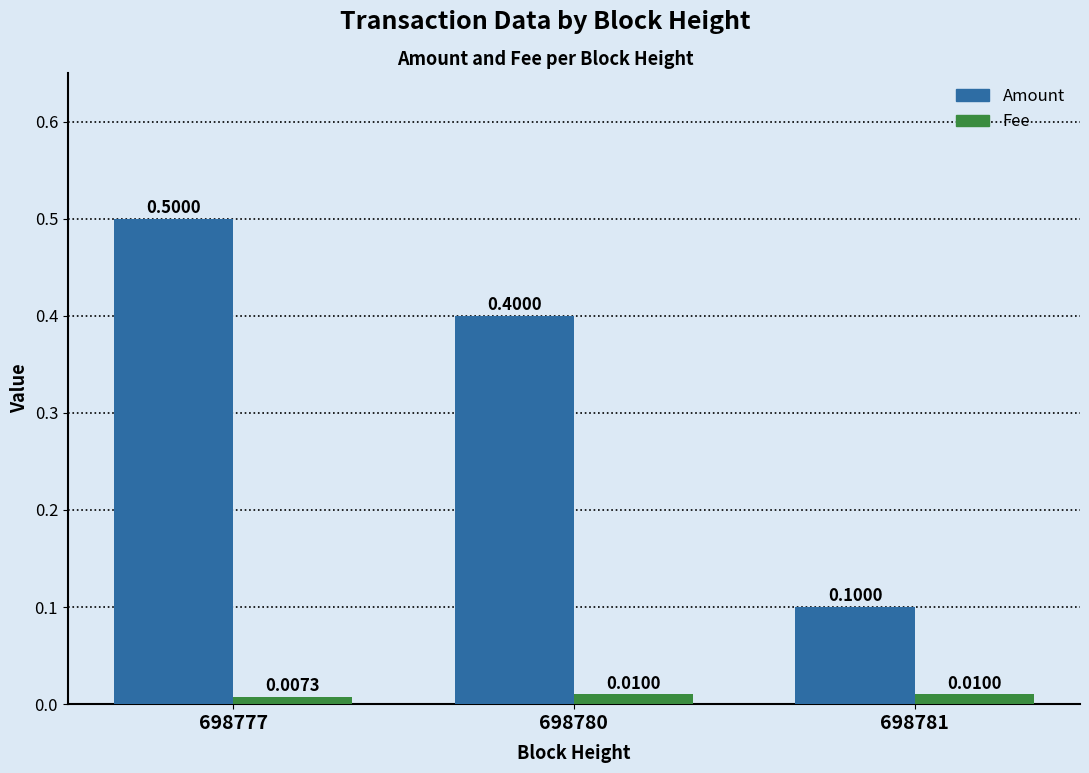

What is the spread (max minus min) of values at 698780?

0.4